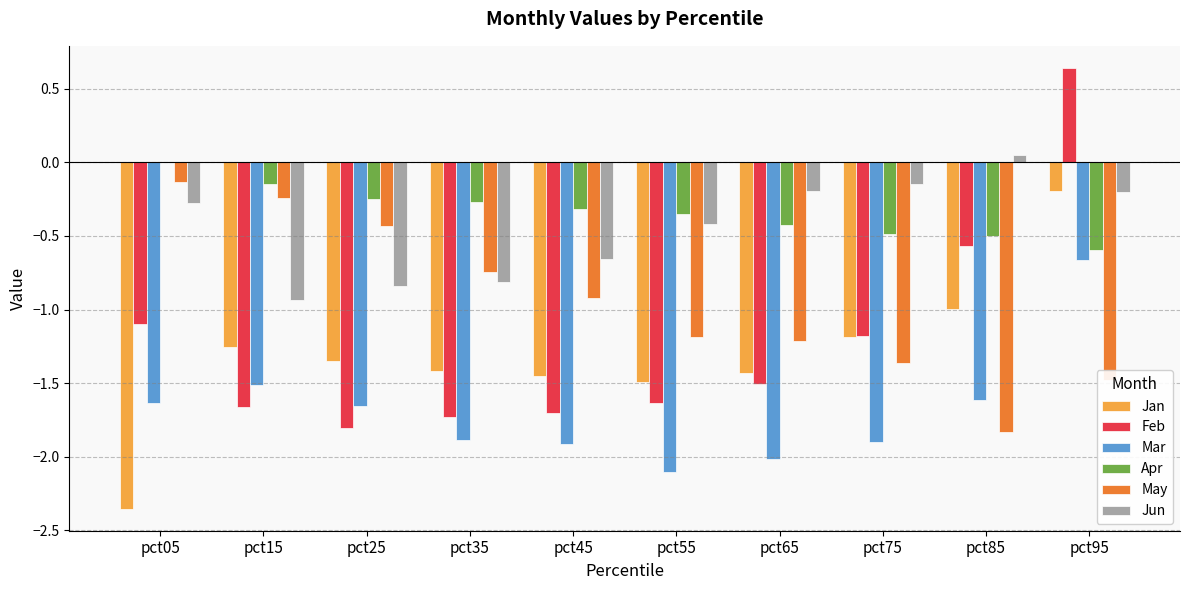

What is the approximate value of May at pct95?

-1.5